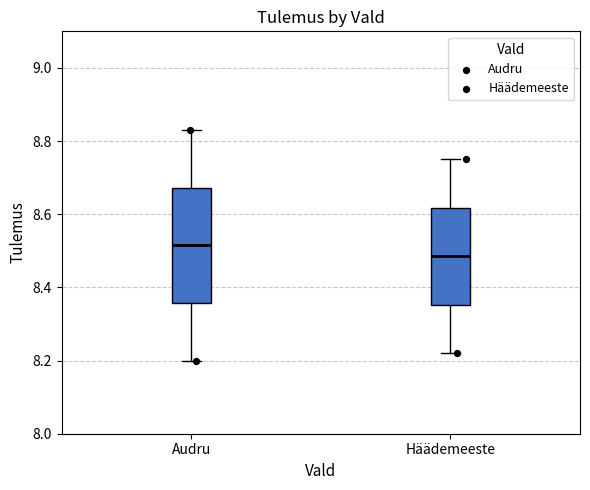

Reading left to right, read every box against the y-axis: the position of its median line, the range the box covers, and the ends of its whiskers. The values are not printed on the chart, so give them approximately, as read against the axis.

Audru: median 8.52, box 8.36 to 8.68, whiskers 8.20 to 8.84
Häädemeeste: median 8.48, box 8.36 to 8.62, whiskers 8.22 to 8.76